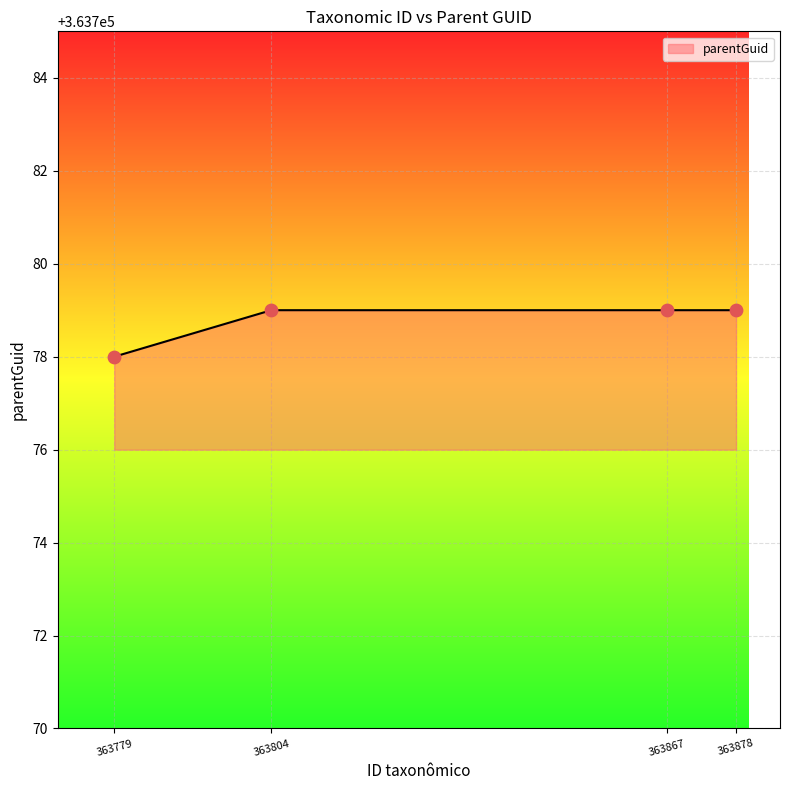

What is the ratio of the value at 363878 to the value at 363867?

1.0